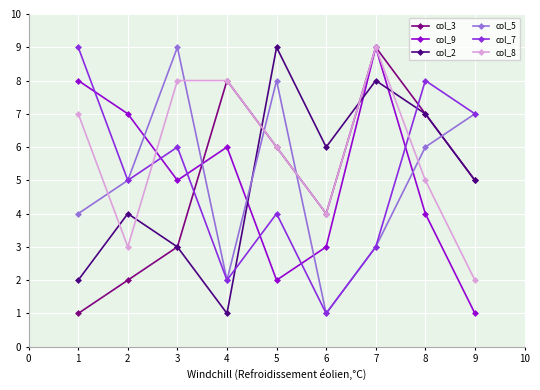

Which series ends up on top after the final intersection of col_2 and col_9?

col_2